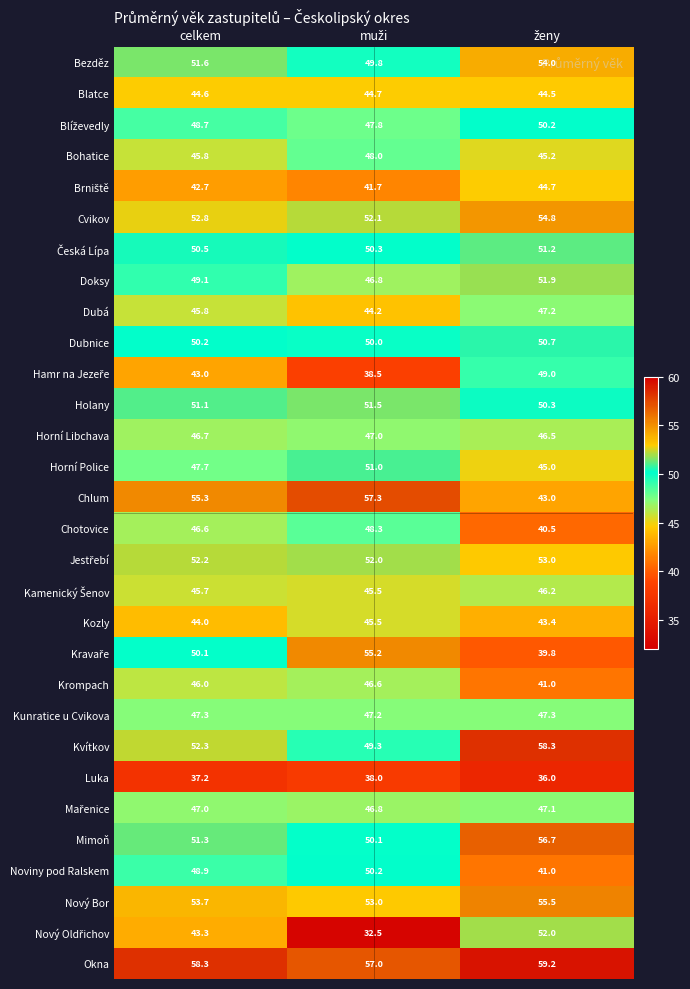

How many distinct data groups are displayed?

30